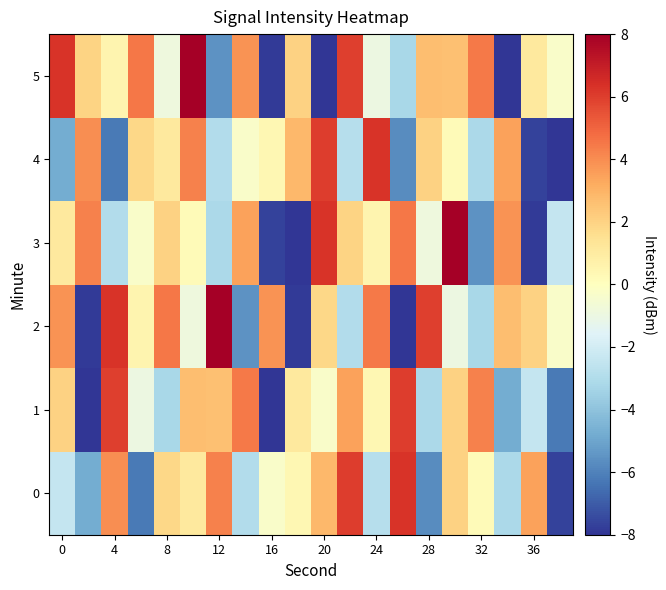

Which series has the largest total across all categories?

row_5